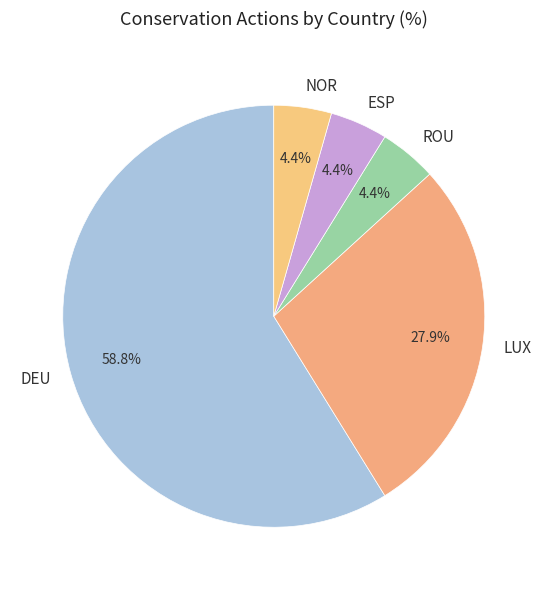

What percentage is the LUX slice, to the nearest percent?

28%